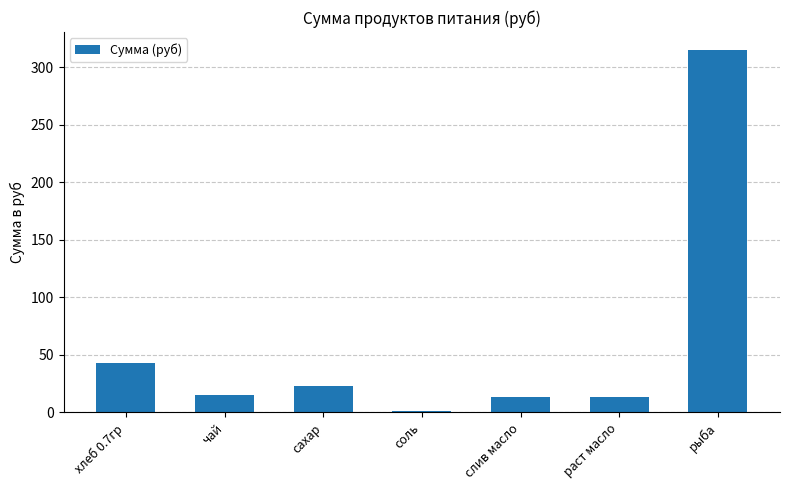

How many bars are there in total?

7